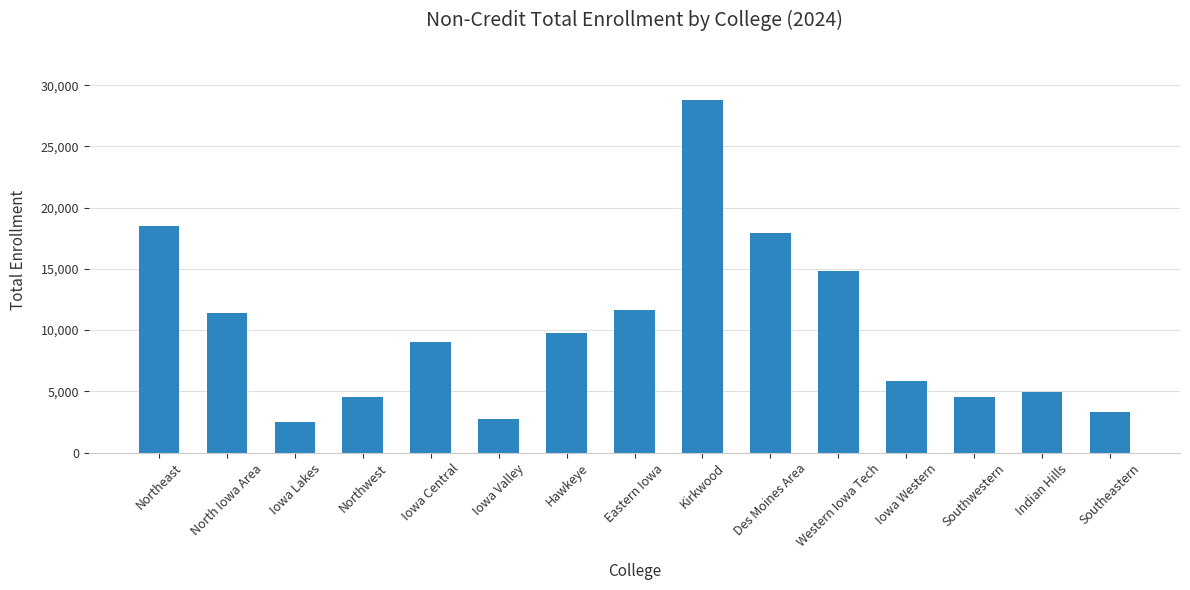

What is the difference between the maximum and minimum values?

26327